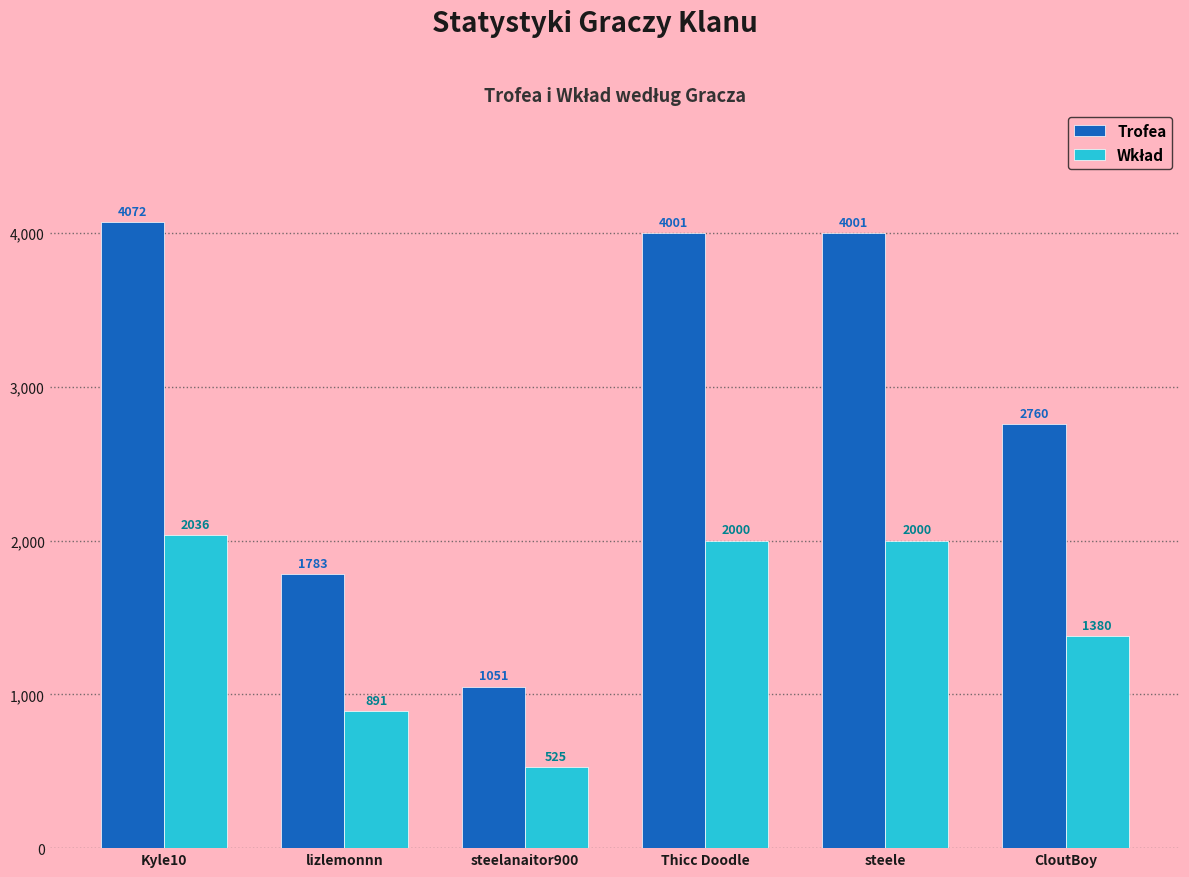

The value of Trofea at CloutBoy is 2760. True or false?

True